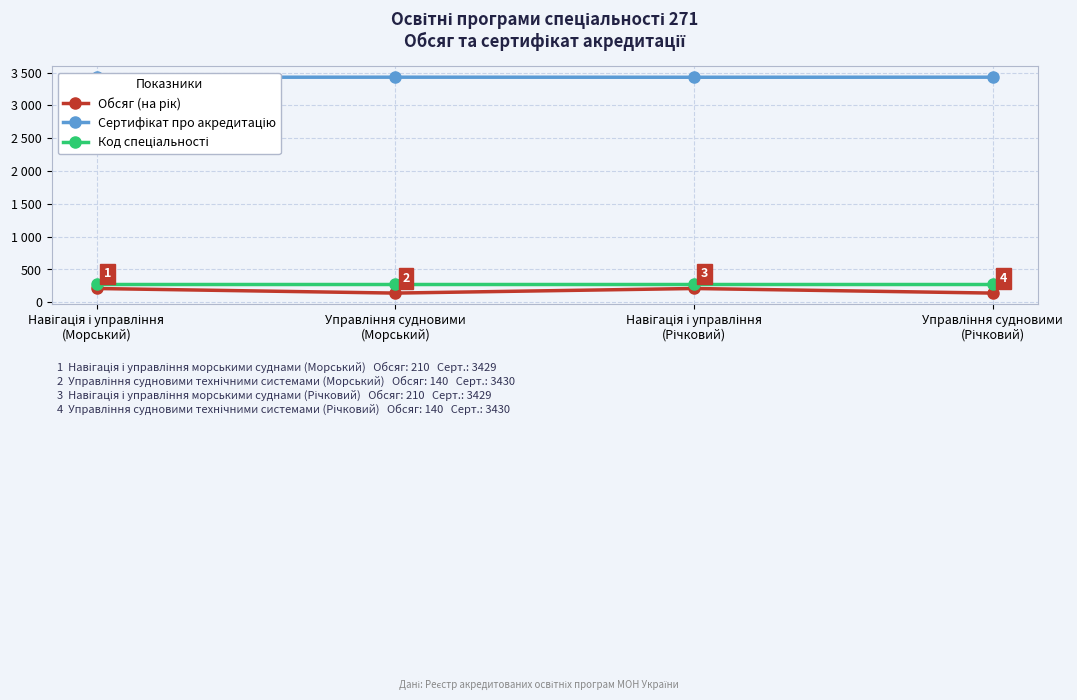

At how many categories does at least one series exceed 3208?

4